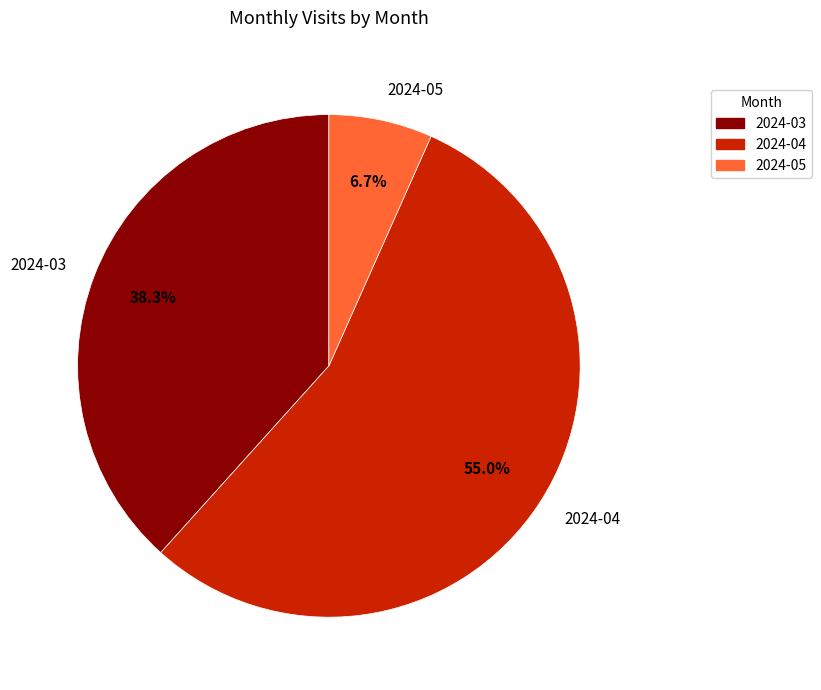

Which slice is the smallest?

2024-05